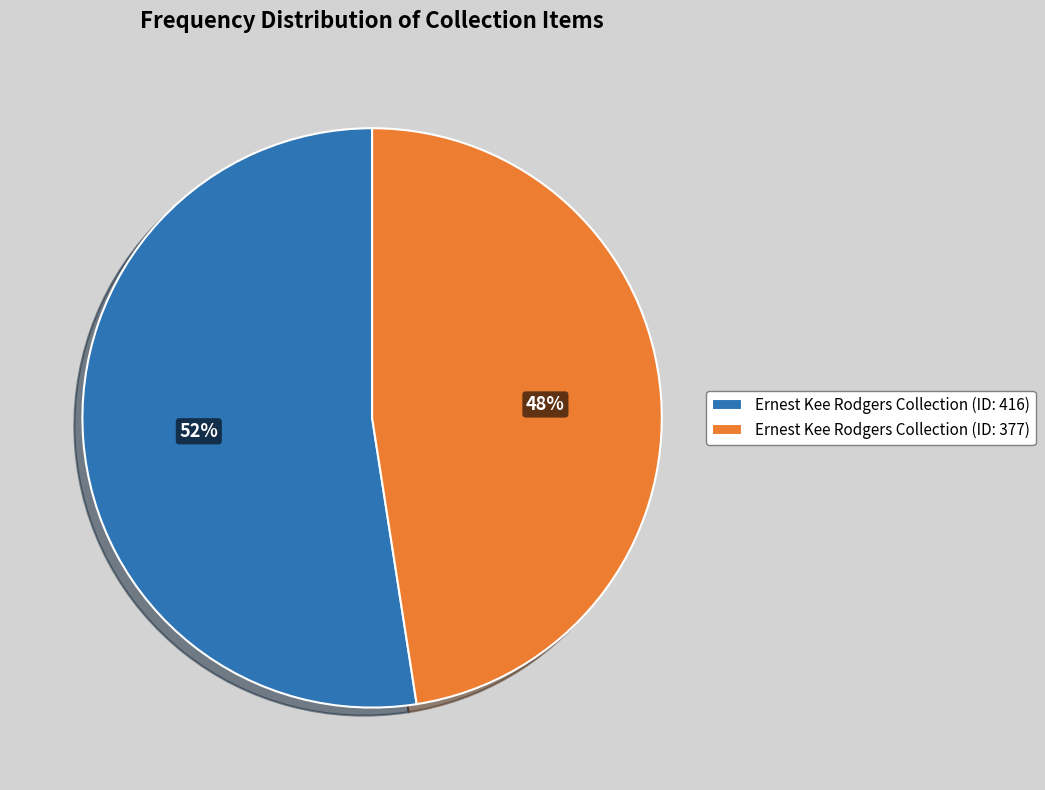

What percentage is the Ernest Kee Rodgers Collection (ID: 416) slice, to the nearest percent?

52%